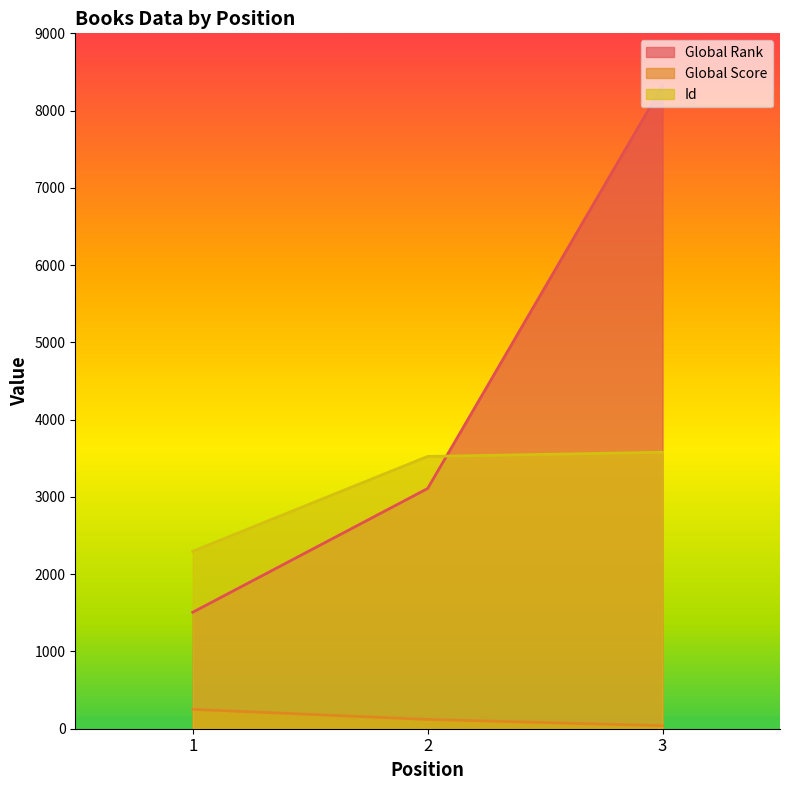

Is it true that Id equals 3578 at 3?

True